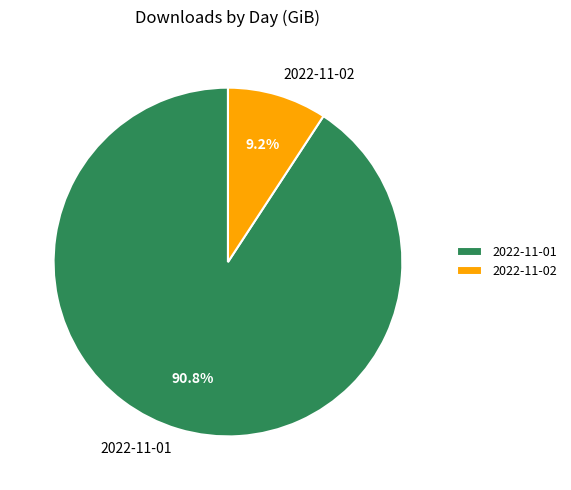

Is 2022-11-02 the majority of the pie?

No